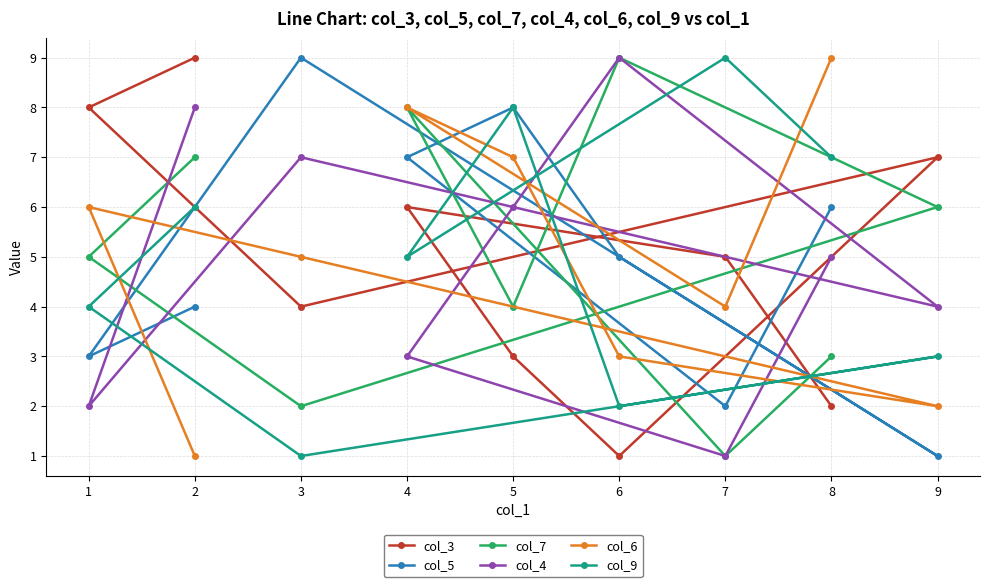

Where does the col_6 series first go above 5?

1